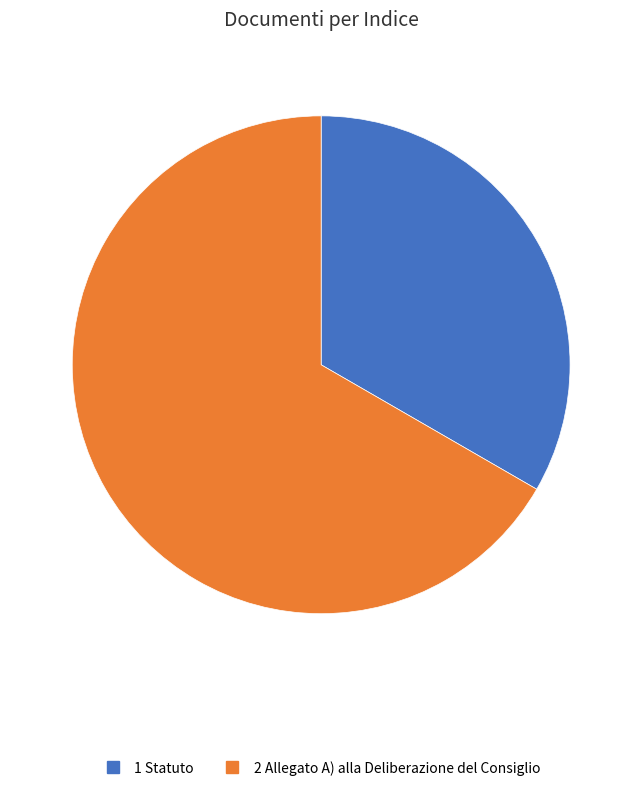

Is there any slice that represents more than half of the pie?

Yes